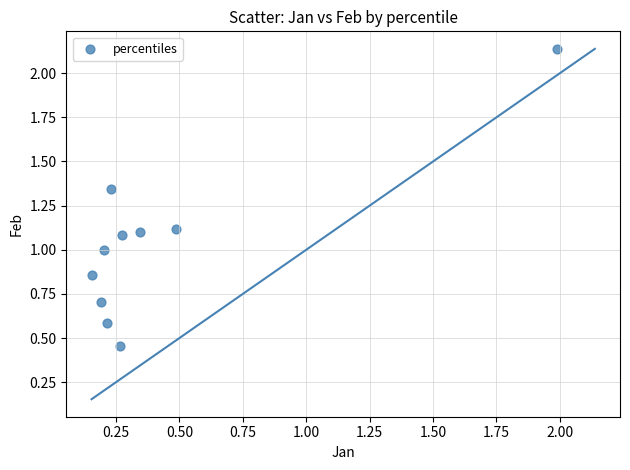

What is the range of Y values (max minus min)?

1.7